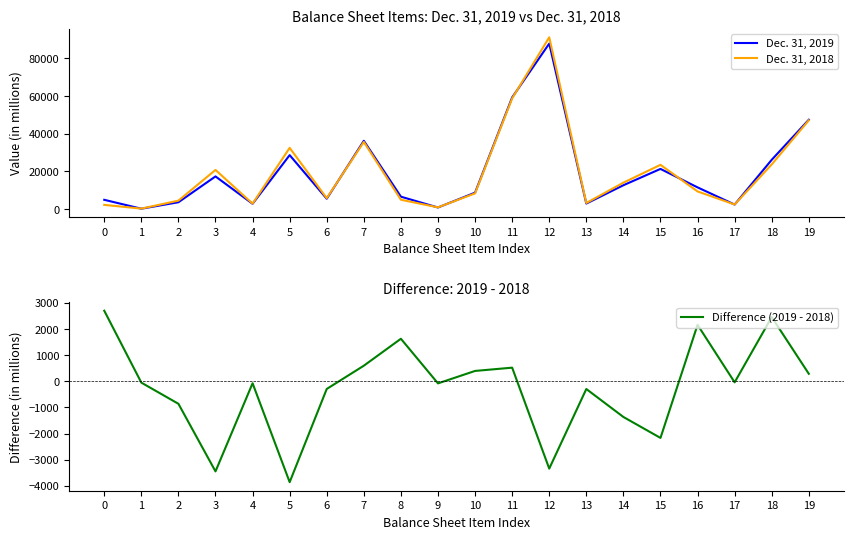

What are all the series names shown in the legend?

Dec. 31, 2019, Dec. 31, 2018, Difference (2019 - 2018)